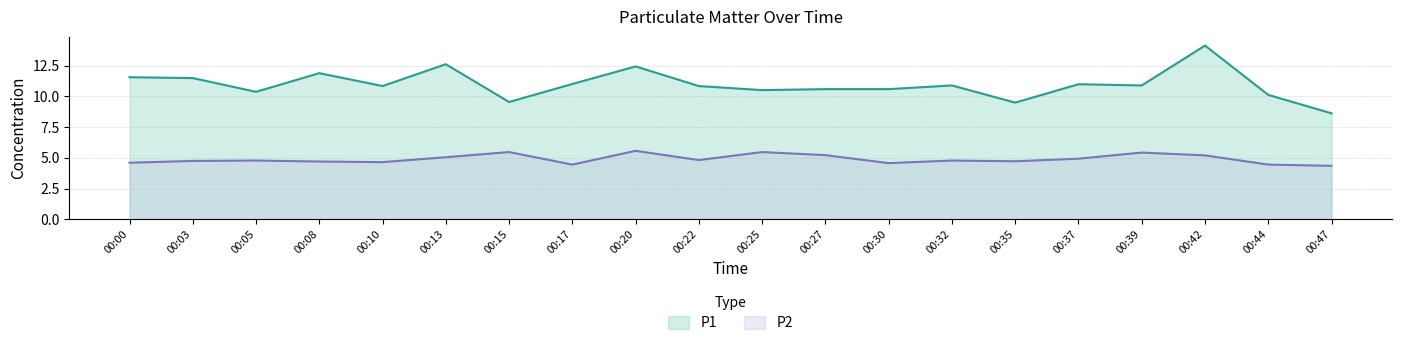

Does the chart have visible grid lines?

Yes